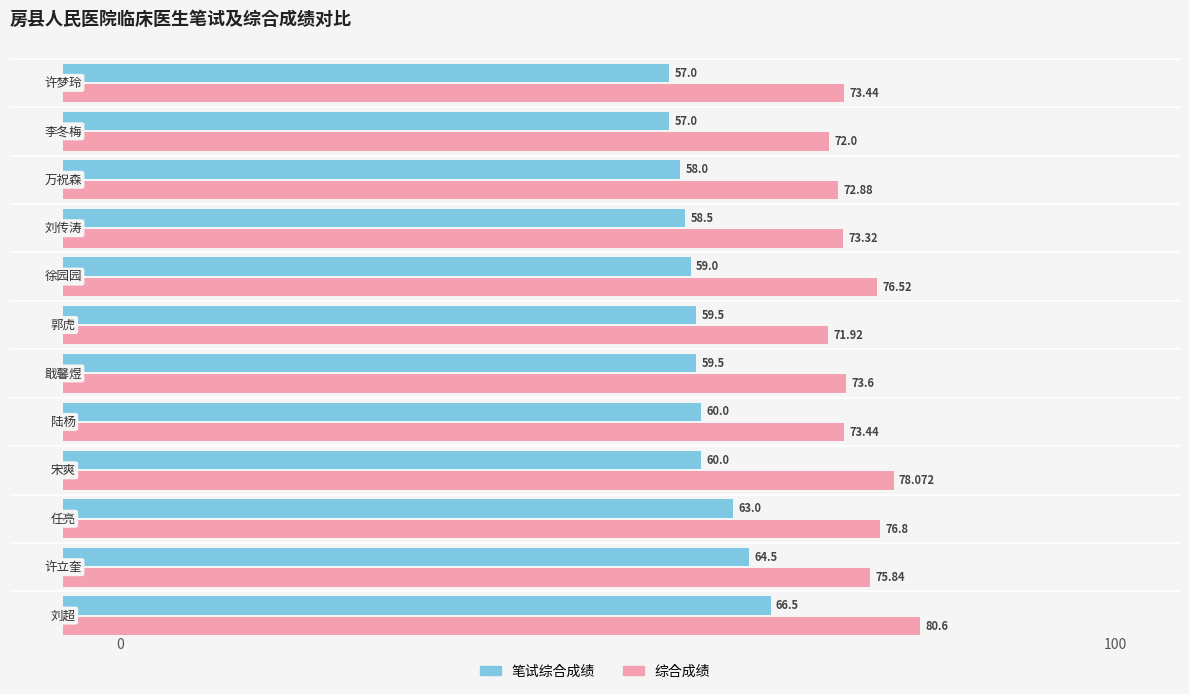

Which series has the largest total across all categories?

综合成绩